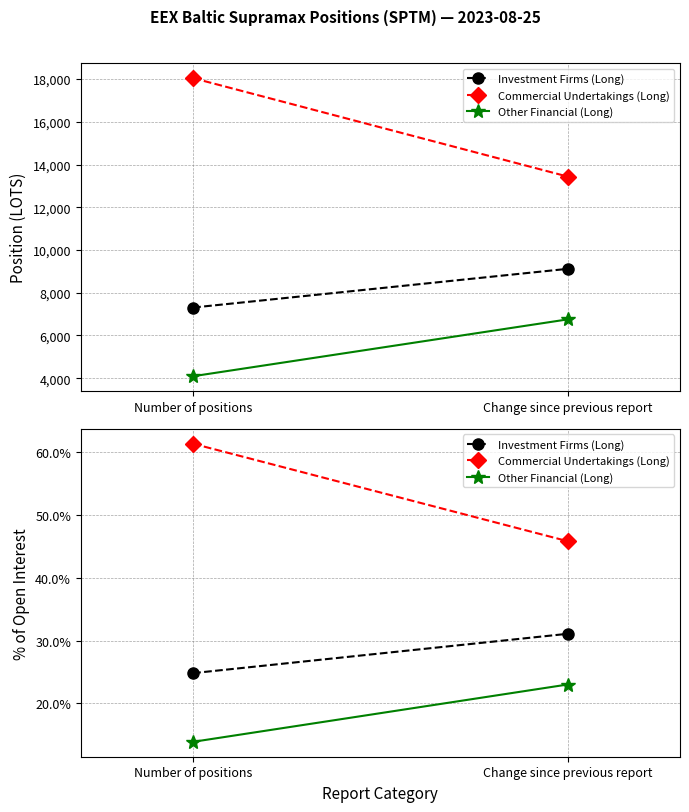

What is the difference between the Investment Firms (Long) values at Number of positions and Change since previous report?

6.2